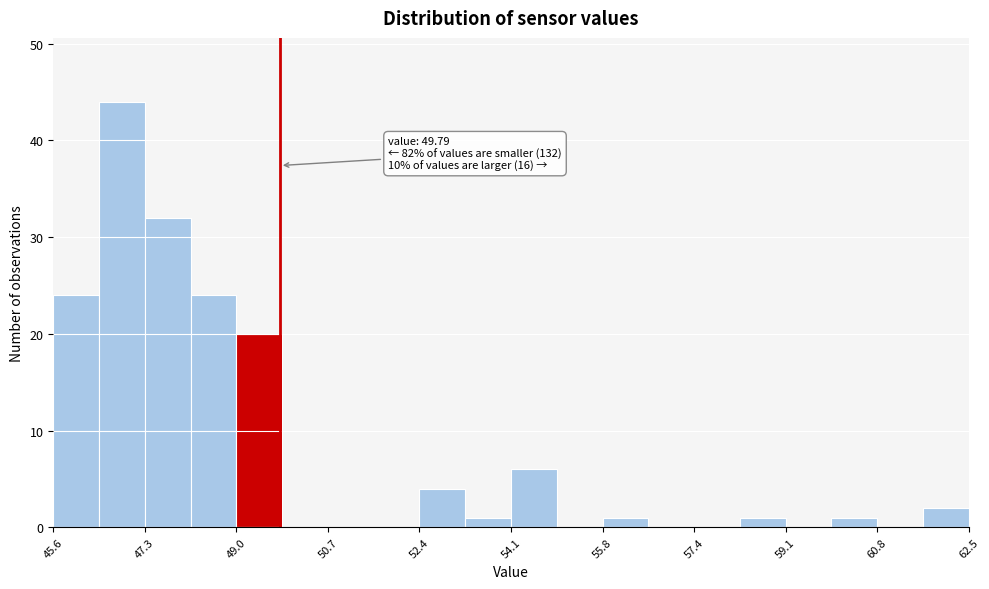

Over which range of the x-axis is the bar tallest?

46.4 to 47.2